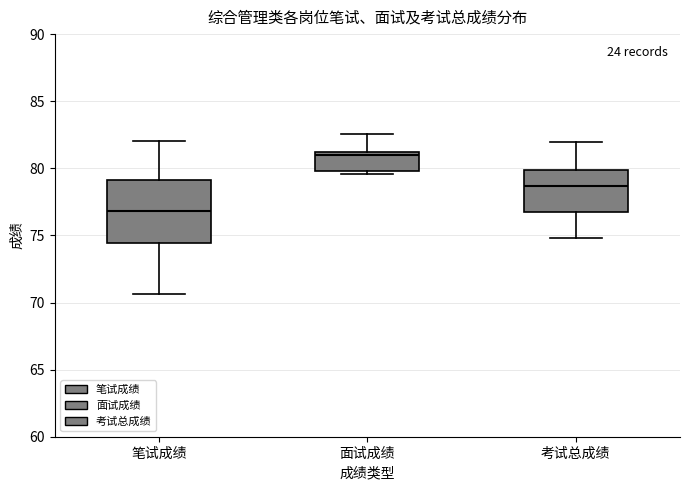

Where does the median line of the box for 笔试成绩 sit on the y-axis? The values are not printed on the chart, so give them approximately, as read against the axis.

77.0